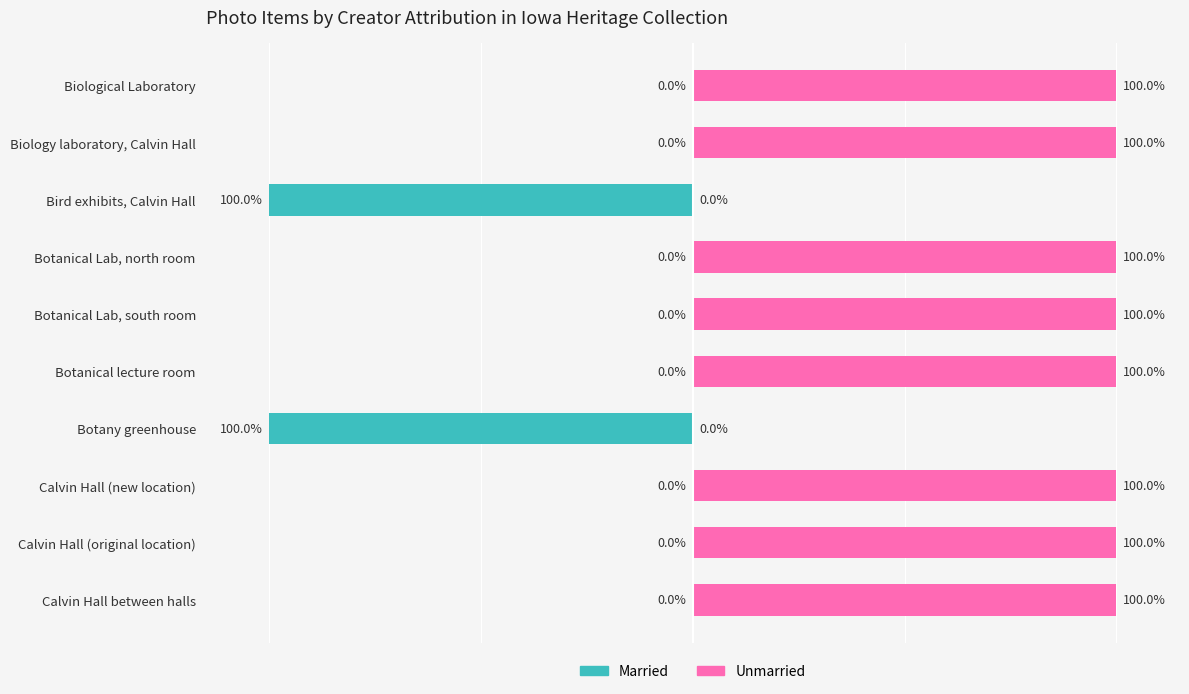

What is the minimum value for Married?

-100